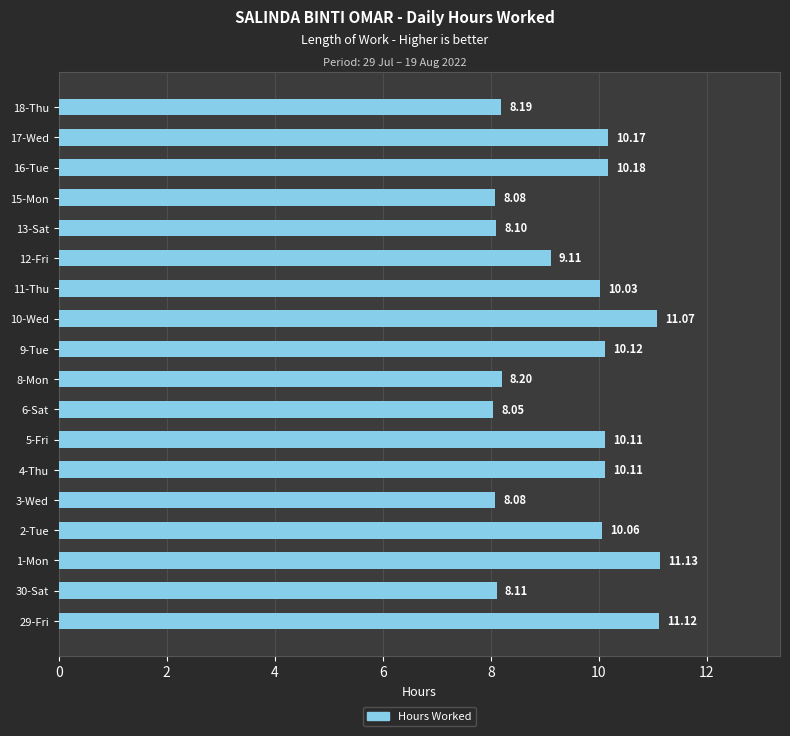

What is the change in value from 12-Fri to 18-Thu?

-0.9